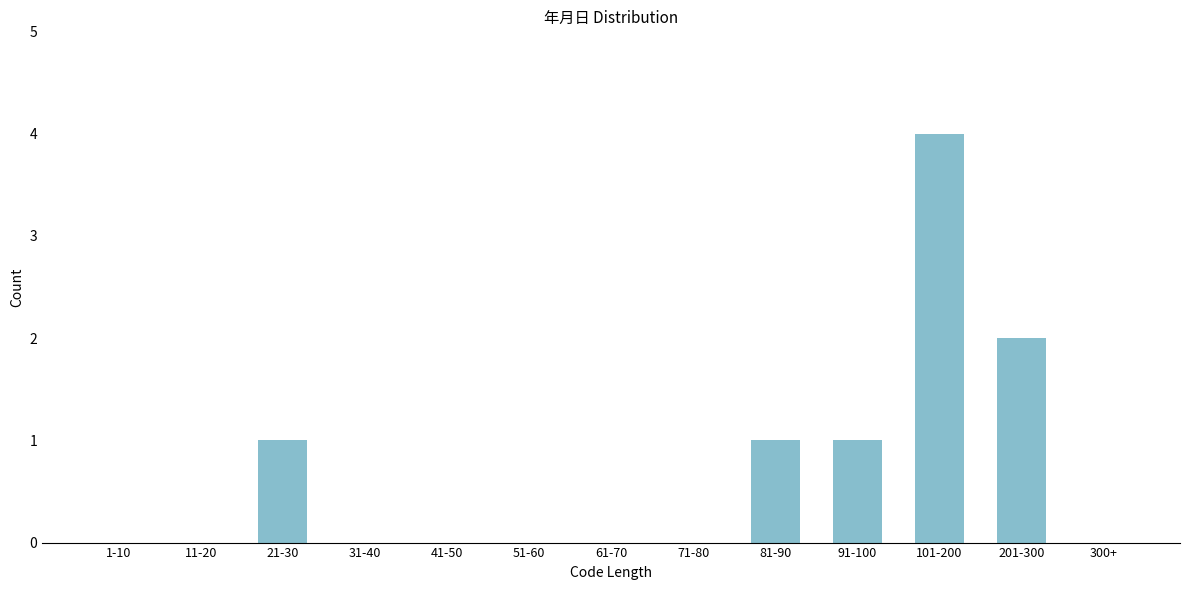

Reading left to right, extract all data points from this chart.

1-10=0	11-20=0	21-30=1	31-40=0	41-50=0	51-60=0	61-70=0	71-80=0	81-90=1	91-100=1	101-200=4	201-300=2	300+=0